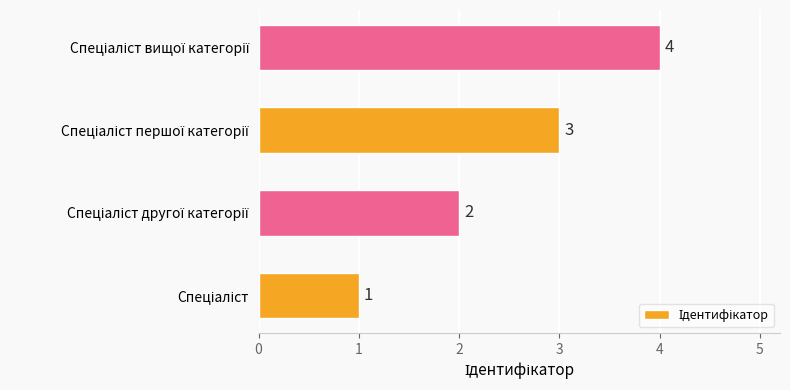

How many values are between 2 and 4?

3